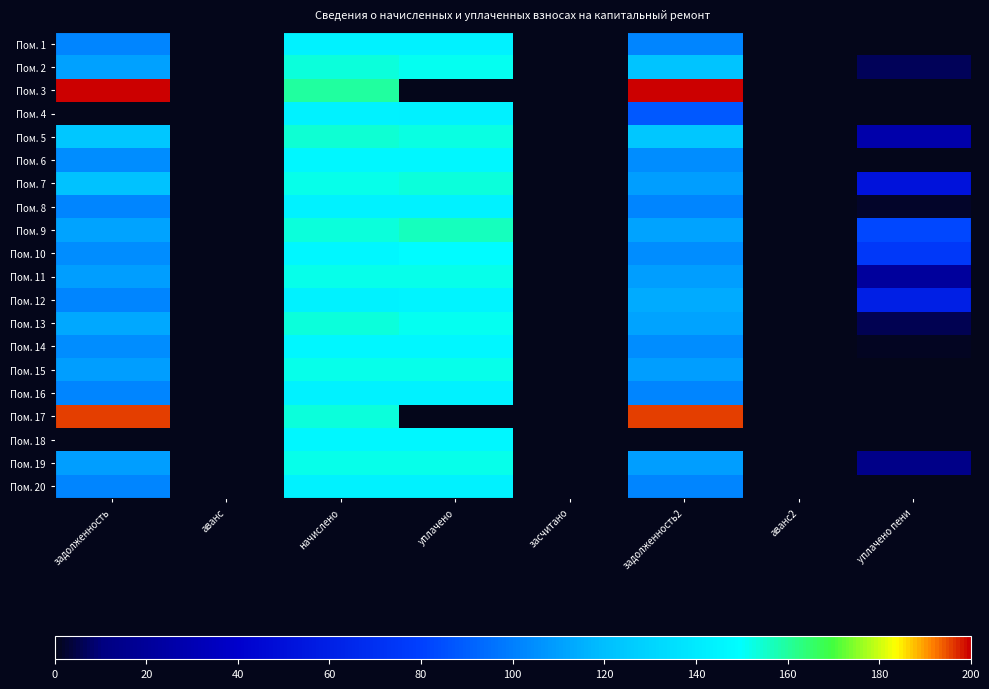

Reading left to right, extract all data points from this chart.

Пом. 1: задолженность=102.0	аванс=0.0	начислено=144.3	уплачено=144.2	засчитано=0.0	задолженность2=102.0	аванс2=0.0	уплачено пени=0.0
Пом. 2: задолженность=110.8	аванс=0.0	начислено=153.7	уплачено=151.3	засчитано=0.0	задолженность2=122.5	аванс2=0.0	уплачено пени=6.7
Пом. 3: задолженность=199.2	аванс=0.0	начислено=159.7	уплачено=0.0	засчитано=0.0	задолженность2=200.0	аванс2=0.0	уплачено пени=0.0
Пом. 4: задолженность=0.0	аванс=0.0	начислено=144.2	уплачено=143.6	засчитано=0.0	задолженность2=88.2	аванс2=0.0	уплачено пени=0.0
Пом. 5: задолженность=123.5	аванс=0.0	начислено=154.0	уплачено=152.3	засчитано=0.0	задолженность2=123.4	аванс2=0.0	уплачено пени=27.3
Пом. 6: задолженность=104.0	аванс=0.0	начислено=146.4	уплачено=146.2	засчитано=0.0	задолженность2=104.0	аванс2=0.0	уплачено пени=0.0
Пом. 7: задолженность=121.7	аванс=0.0	начислено=152.2	уплачено=153.3	засчитано=0.0	задолженность2=109.9	аванс2=0.0	уплачено пени=51.9
Пом. 8: задолженность=102.0	аванс=0.0	начислено=144.3	уплачено=144.2	засчитано=0.0	задолженность2=102.0	аванс2=0.0	уплачено пени=2.1
Пом. 9: задолженность=111.3	аванс=0.0	начислено=153.7	уплачено=157.0	засчитано=0.0	задолженность2=111.3	аванс2=0.0	уплачено пени=82.8
Пом. 10: задолженность=104.1	аванс=0.0	начислено=146.5	уплачено=148.7	засчитано=0.0	задолженность2=104.1	аванс2=0.0	уплачено пени=75.1
Пом. 11: задолженность=109.8	аванс=0.0	начислено=152.2	уплачено=152.1	засчитано=0.0	задолженность2=109.8	аванс2=0.0	уплачено пени=21.3
Пом. 12: задолженность=102.0	аванс=0.0	начислено=144.4	уплачено=145.3	засчитано=0.0	задолженность2=113.8	аванс2=0.0	уплачено пени=60.1
Пом. 13: задолженность=113.0	аванс=0.0	начислено=153.8	уплачено=151.3	засчитано=0.0	задолженность2=111.4	аванс2=0.0	уплачено пени=5.9
Пом. 14: задолженность=104.2	аванс=0.0	начислено=146.6	уплачено=146.4	засчитано=0.0	задолженность2=104.2	аванс2=0.0	уплачено пени=1.5
Пом. 15: задолженность=109.9	аванс=0.0	начислено=152.3	уплачено=152.1	засчитано=0.0	задолженность2=109.9	аванс2=0.0	уплачено пени=0.0
Пом. 16: задолженность=102.1	аванс=0.0	начислено=144.5	уплачено=144.3	засчитано=0.0	задолженность2=102.1	аванс2=0.0	уплачено пени=0.0
Пом. 17: задолженность=195.4	аванс=0.0	начислено=153.7	уплачено=0.0	засчитано=0.0	задолженность2=196.1	аванс2=0.0	уплачено пени=0.0
Пом. 18: задолженность=0.0	аванс=0.0	начислено=146.4	уплачено=146.4	засчитано=0.0	задолженность2=0.0	аванс2=0.0	уплачено пени=0.0
Пом. 19: задолженность=109.9	аванс=0.0	начислено=152.2	уплачено=152.1	засчитано=0.0	задолженность2=109.9	аванс2=0.0	уплачено пени=13.4
Пом. 20: задолженность=101.9	аванс=0.0	начислено=144.3	уплачено=144.1	засчитано=0.0	задолженность2=101.9	аванс2=0.0	уплачено пени=0.0